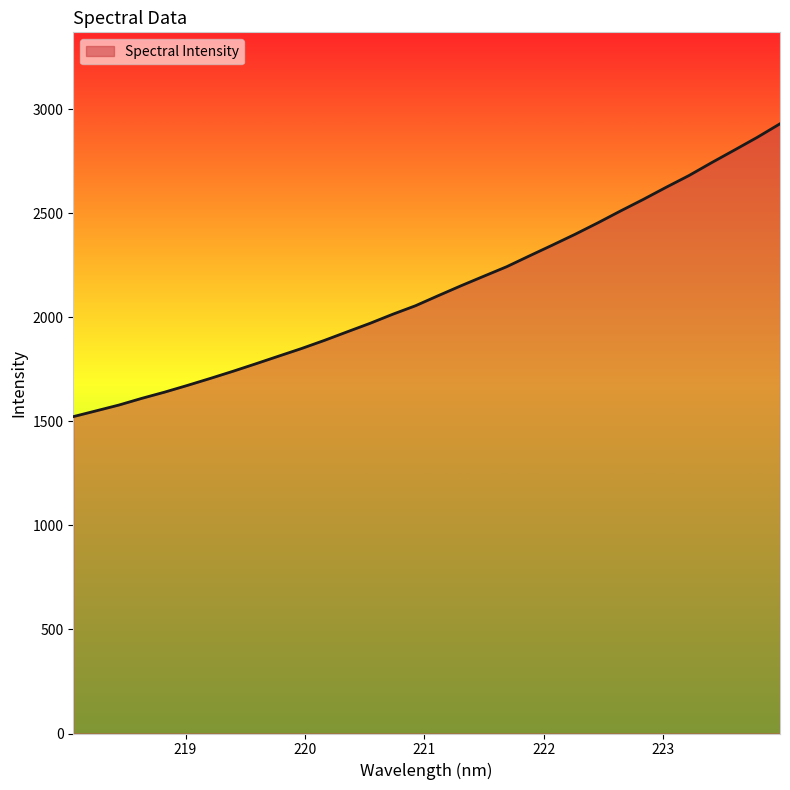

What is the greatest value displayed?

2929.4